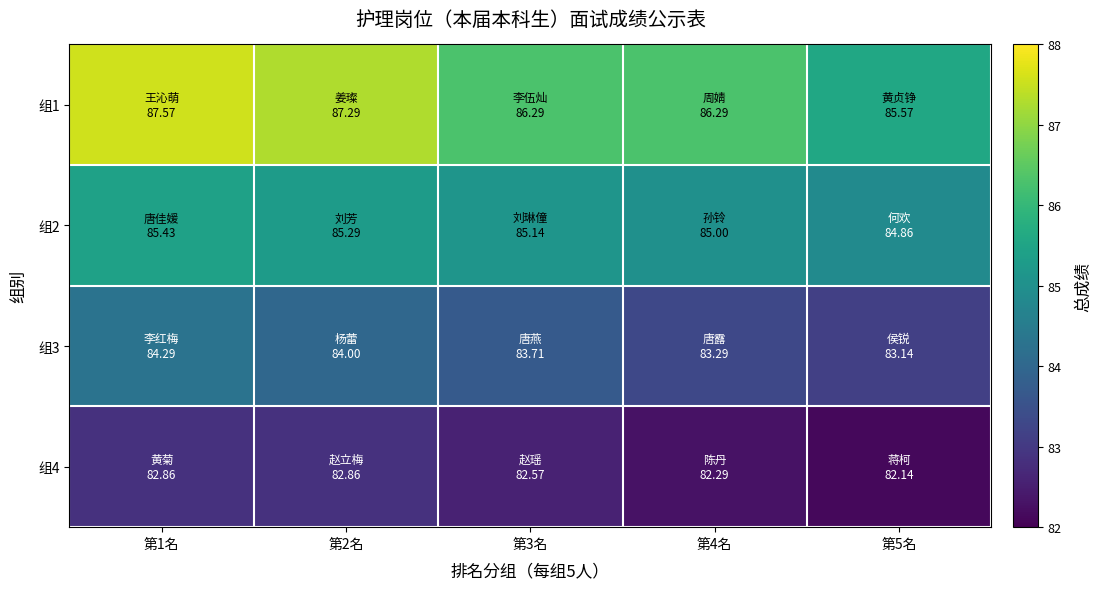

Rank the series at 第1名 from lowest to highest value.

组4, 组3, 组2, 组1